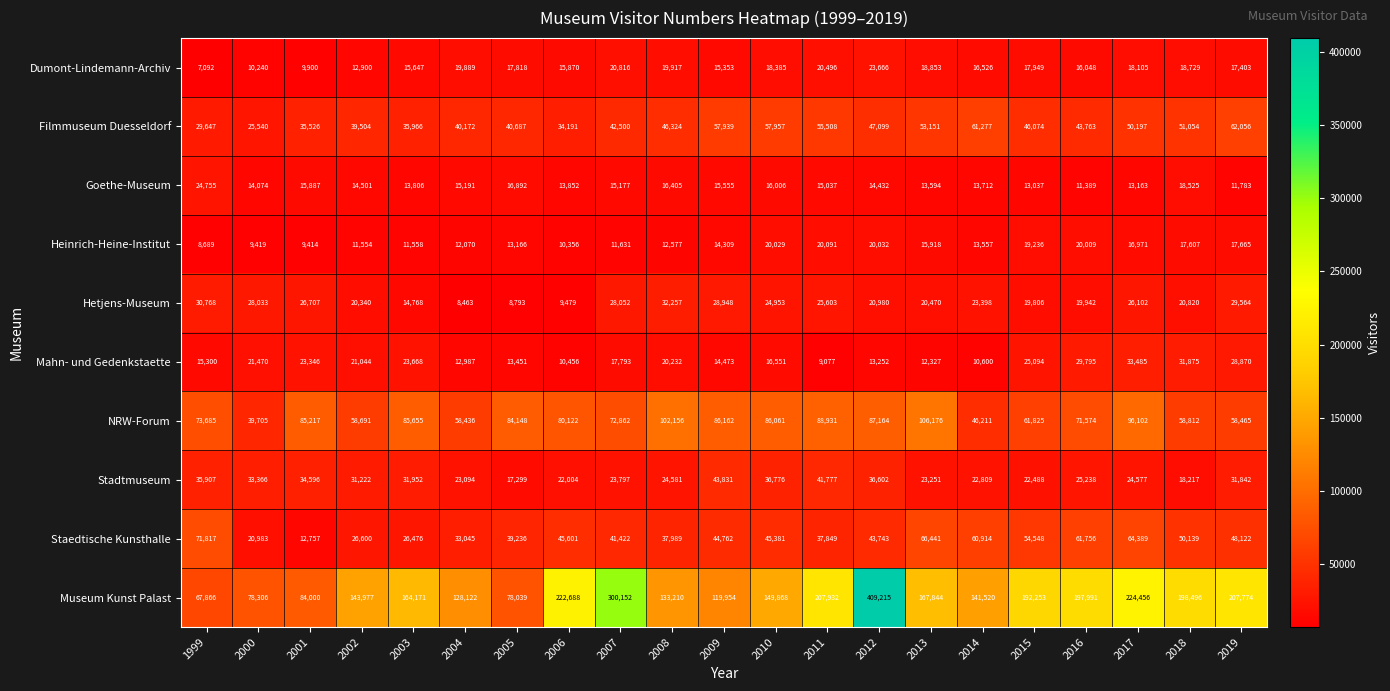

What is the minimum value shown in the chart?

7092